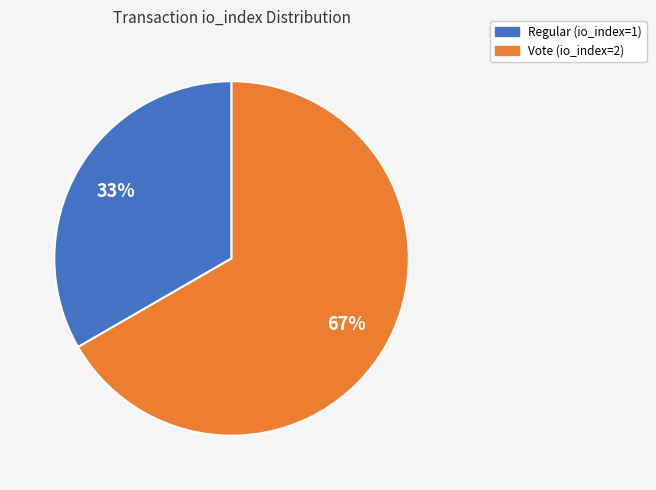

Between Regular (io_index=1) and Vote (io_index=2), which is larger?

Vote (io_index=2)